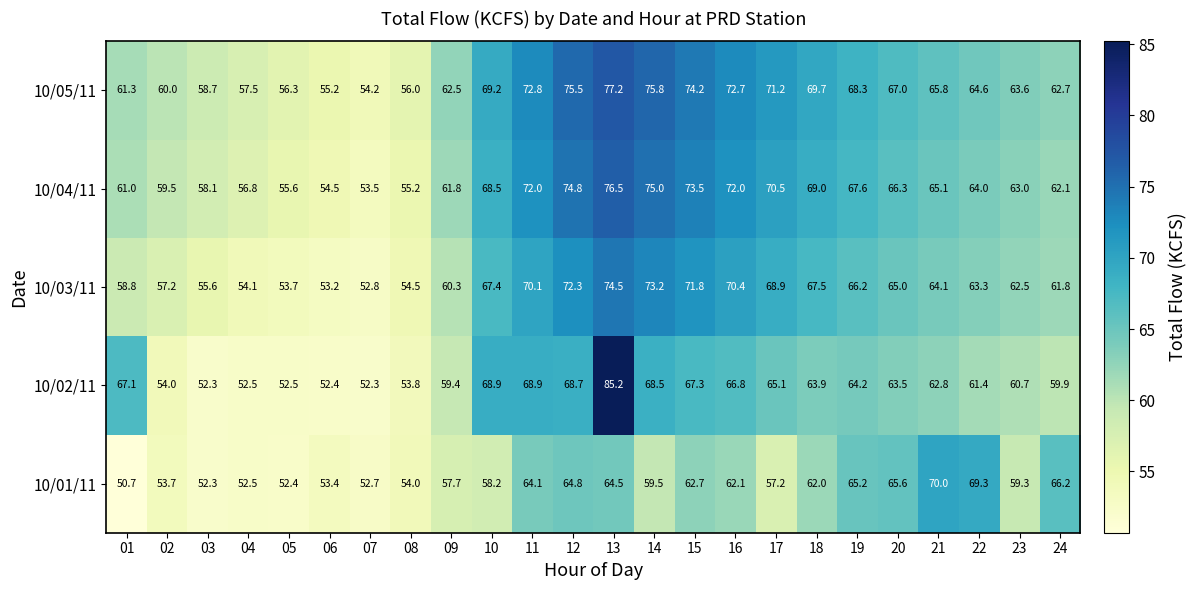

Is it true that 10/05/11 equals 40.4 at 01?

False